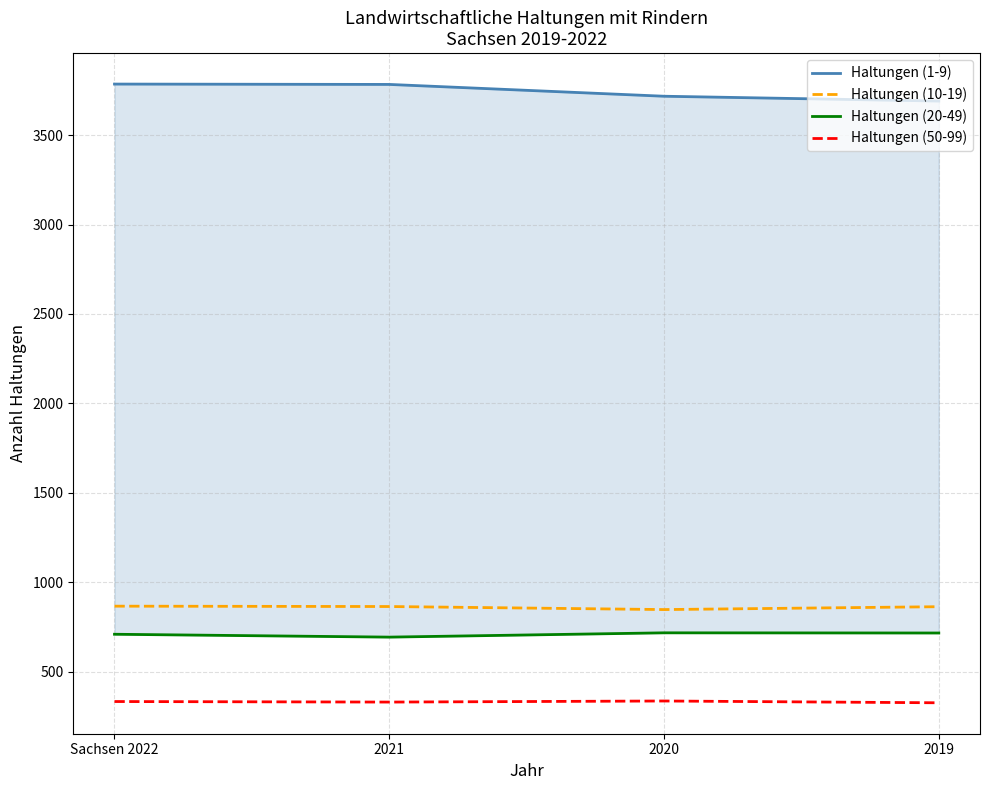

What is the difference between the maximum and minimum values in the Haltungen (1-9) series?

95